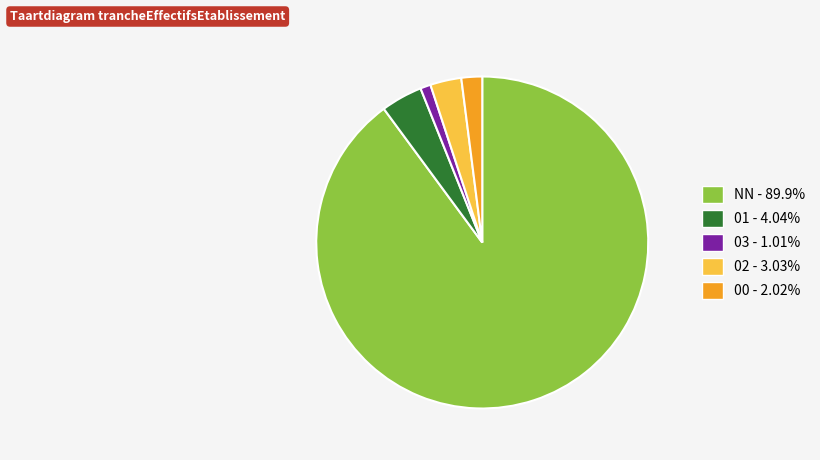

How many segments does this pie chart have?

5